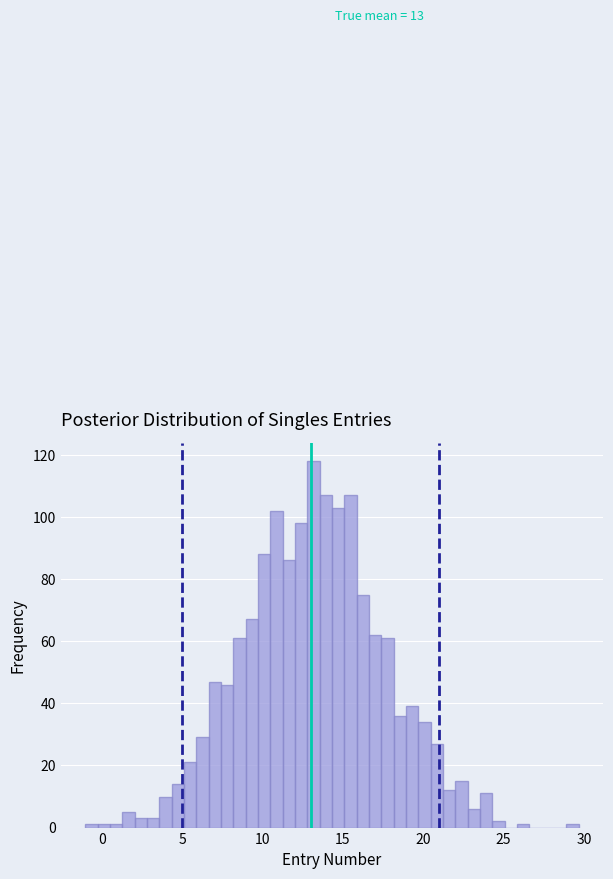

Around what value on the x-axis is the tallest bar? Give the approximate position of its centre, as read against the axis.

13.0